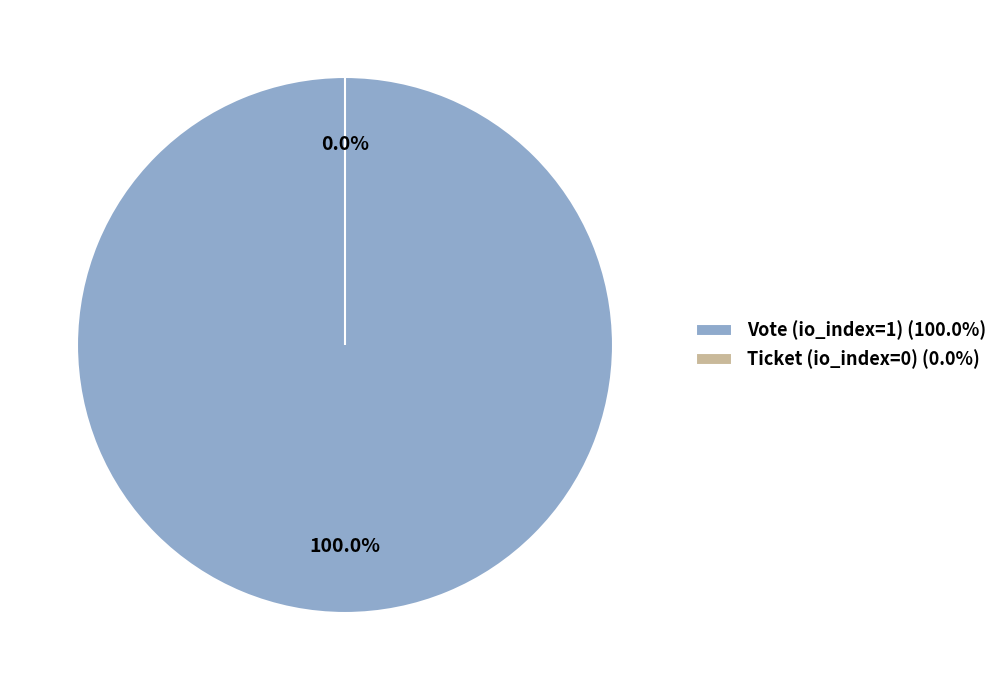

To the nearest percent, what percentage of the pie is Vote (io_index=1)?

100%